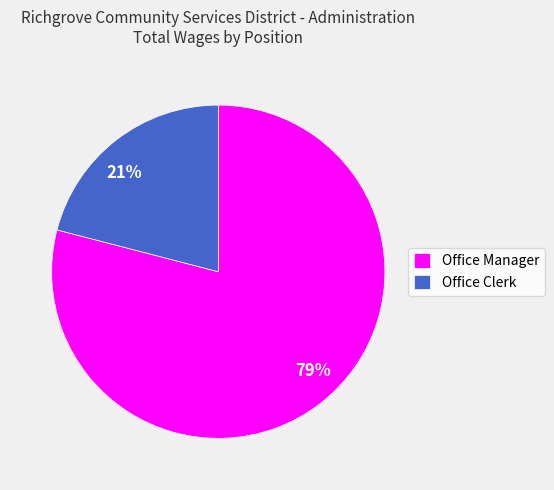

To the nearest percent, what is the average slice percentage?

50%